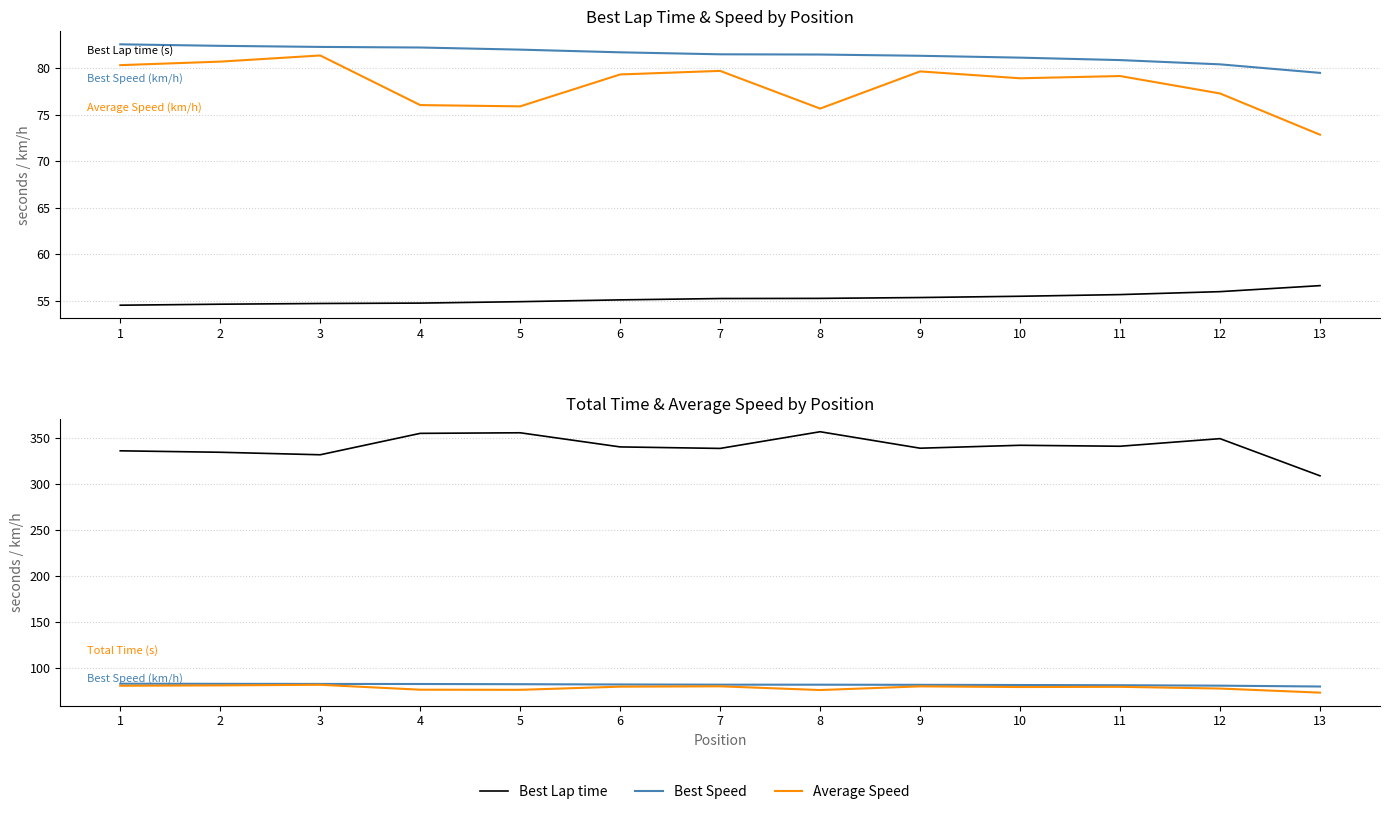

Reading left to right, what are all the values shown in this chart?

Best Lap time: 1=54.5	2=54.6	3=54.7	4=54.7	5=54.9	6=55.1	7=55.2	8=55.2	9=55.3	10=55.5	11=55.6	12=56.0	13=56.6
Best Speed: 1=82.6	2=82.4	3=82.3	4=82.2	5=82.0	6=81.7	7=81.5	8=81.5	9=81.3	10=81.1	11=80.9	12=80.4	13=79.5
Average Speed: 1=80.3	2=80.7	3=81.4	4=76.0	5=75.9	6=79.3	7=79.7	8=75.7	9=79.7	10=78.9	11=79.2	12=77.3	13=72.8
Total Time: 1=336.1	2=334.5	3=331.8	4=355.1	5=355.7	6=340.3	7=338.7	8=356.9	9=338.9	10=342.1	11=341.1	12=349.3	13=308.9